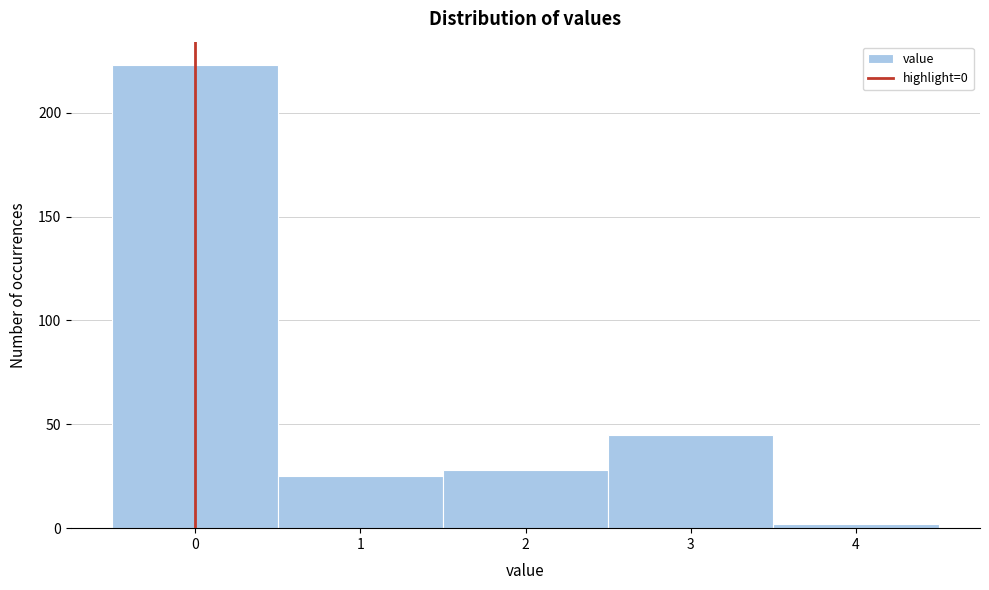

Reading left to right, transcribe this chart: for each bar, give the range it covers on the x-axis and its height. The values are not printed on the chart, so give them approximately, as read against the axis.

-0.5 to 0.5: 225
0.5 to 1.5: 25
1.5 to 2.5: 30
2.5 to 3.5: 45
3.5 to 4.5: under 5